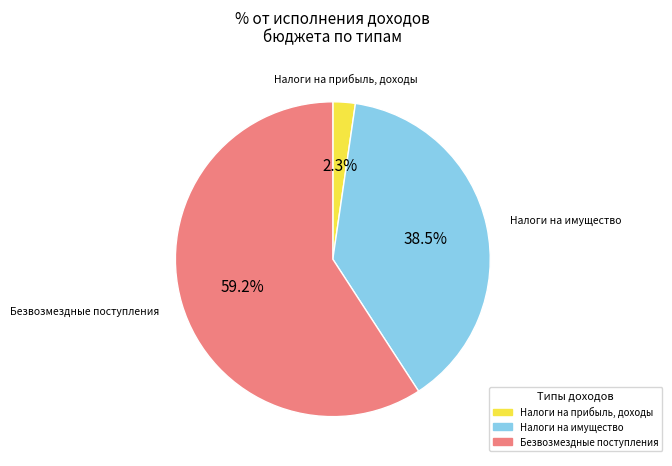

Is there any slice that represents more than half of the pie?

Yes